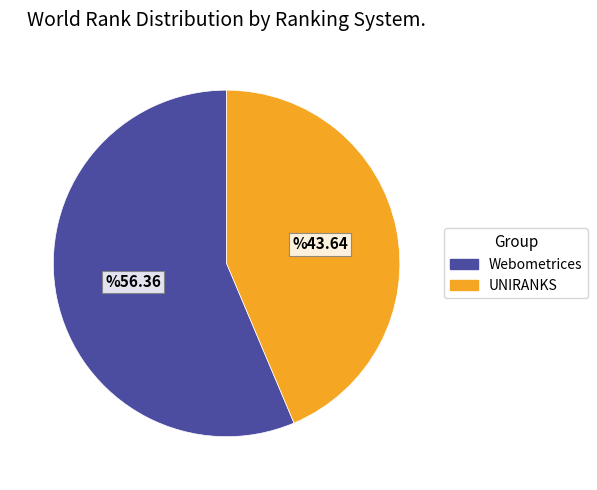

Approximately how many times larger is the value at UNIRANKS compared to Webometrices?

0.8